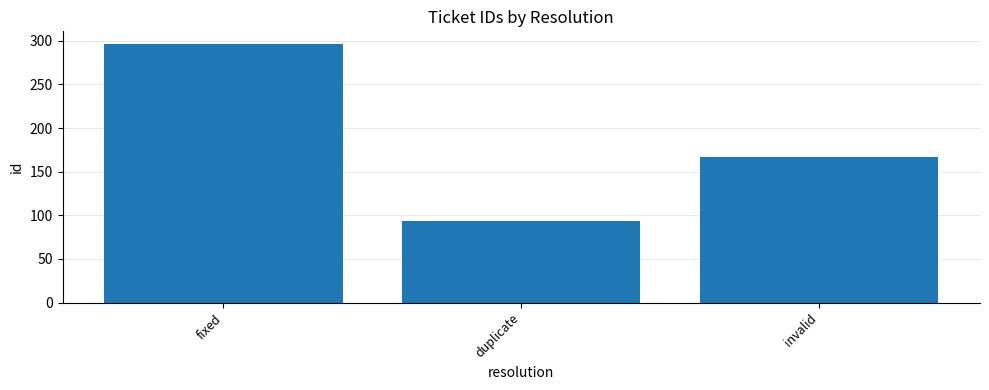

At which category does the chart reach its peak across all series?

fixed